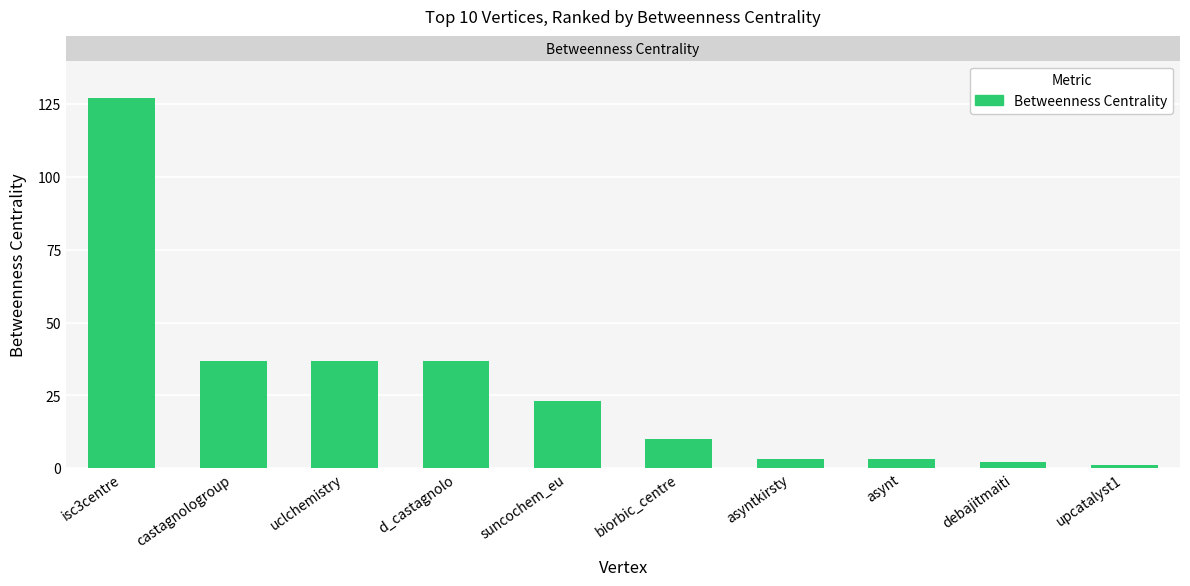

Reading left to right, what are all the values shown in this chart?

127.0	36.7	36.7	36.7	23.0	10.0	3.0	3.0	2.0	1.0